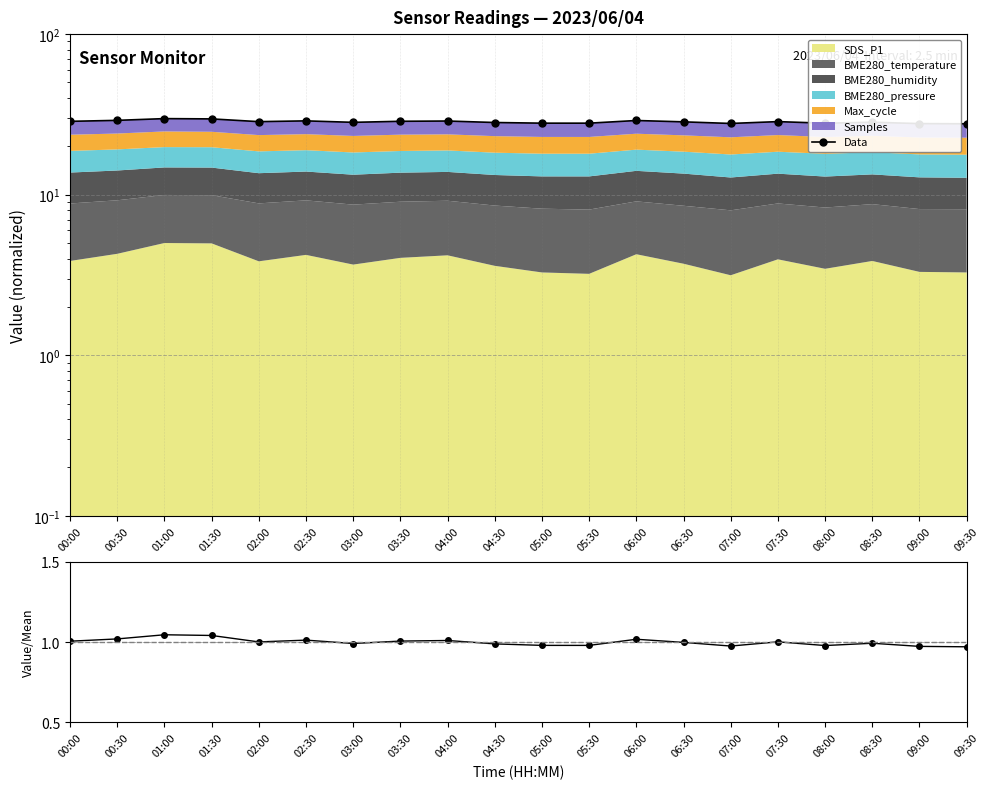

Which category has the lowest value across all series?

09:30